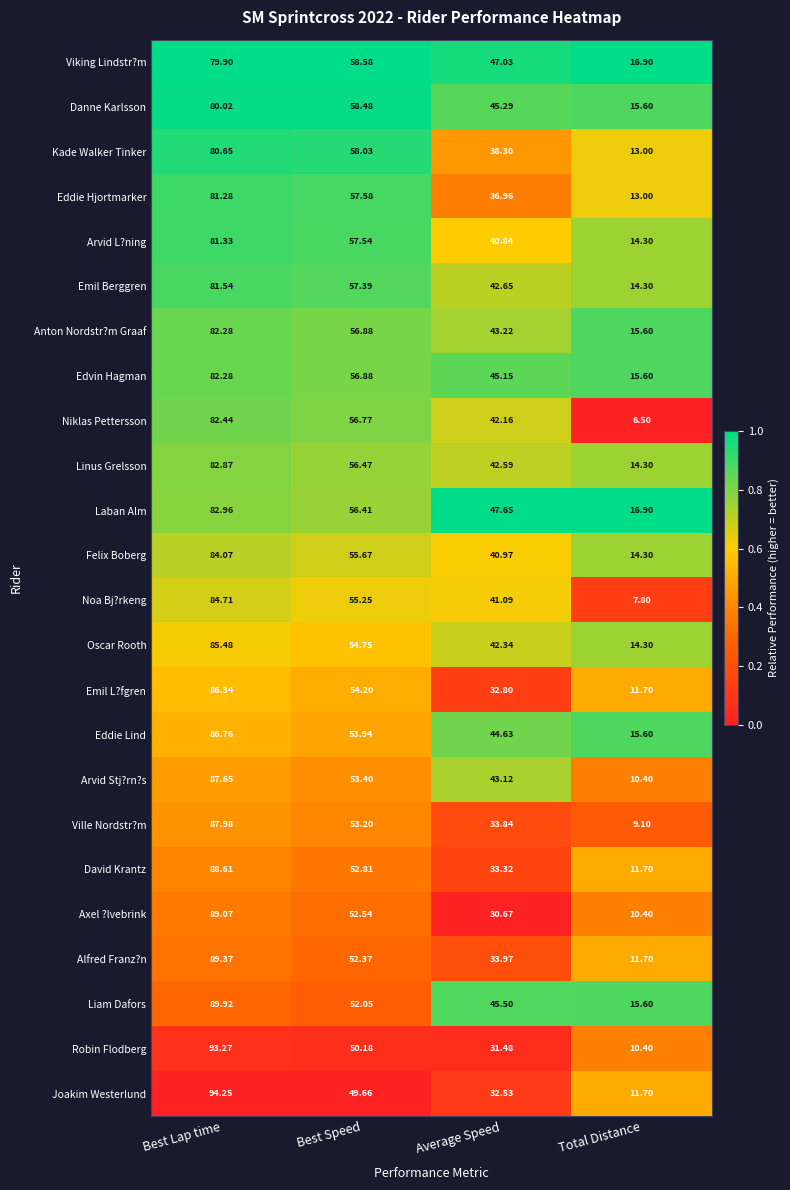

Between Best Lap time and Total Distance, which series saw the biggest shift?

Robin Flodberg